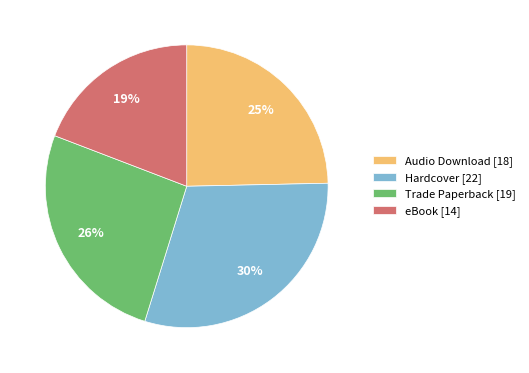

Which has a higher value, eBook or Trade Paperback?

Trade Paperback